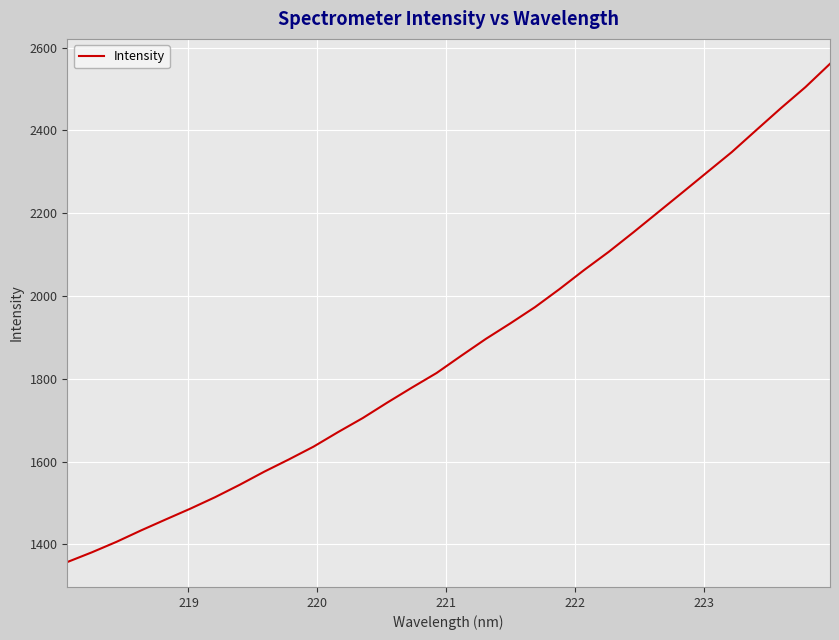

What is the maximum value shown in the chart?

2561.0